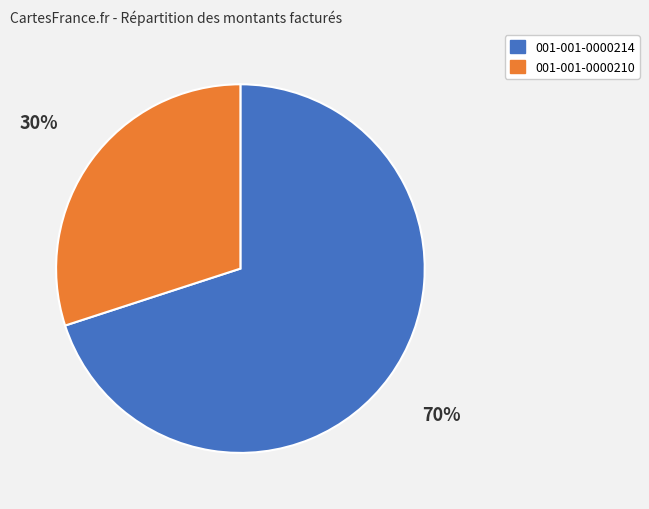

To the nearest percent, what is the difference between the largest and smallest slice percentages?

40%